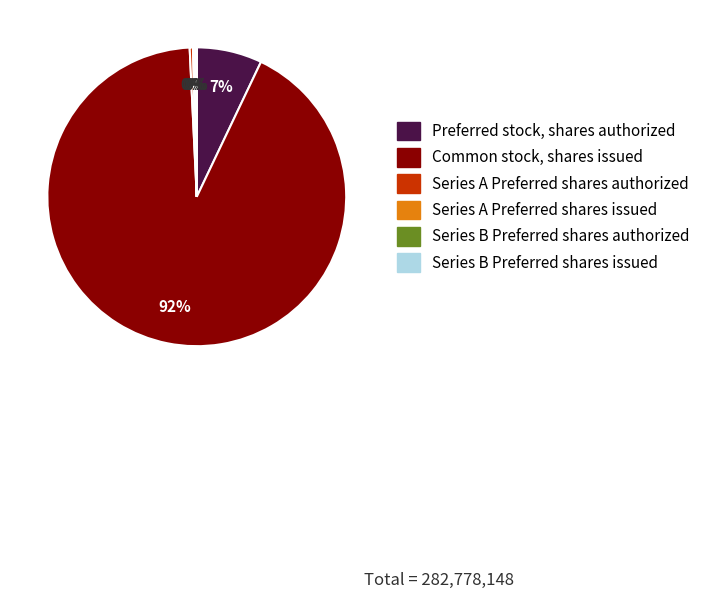

To the nearest percent, what is the average slice percentage?

17%